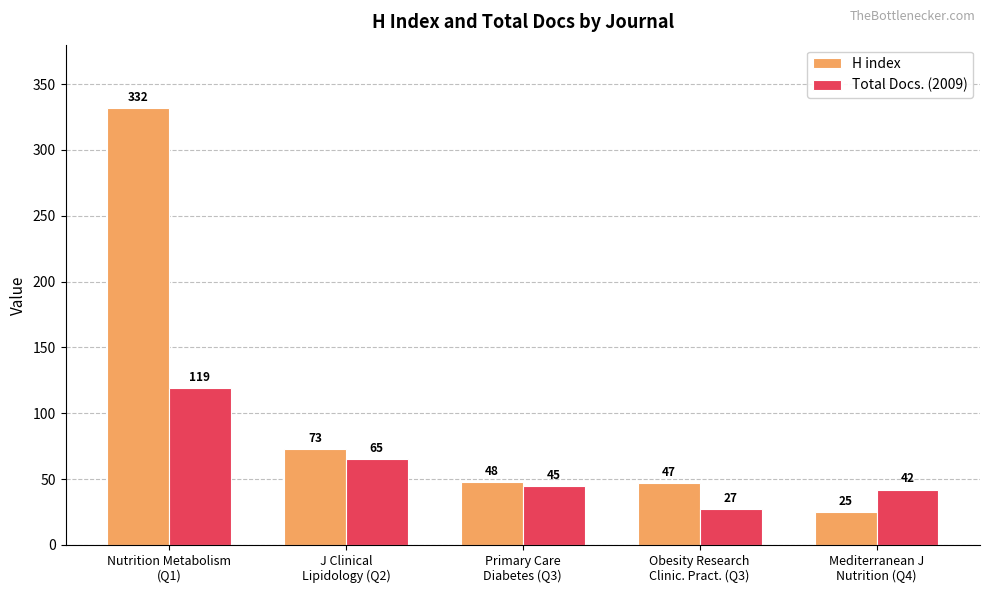

At Obesity Research
Clinic. Pract. (Q3), list the series in order from smallest to largest.

Total Docs. (2009), H index